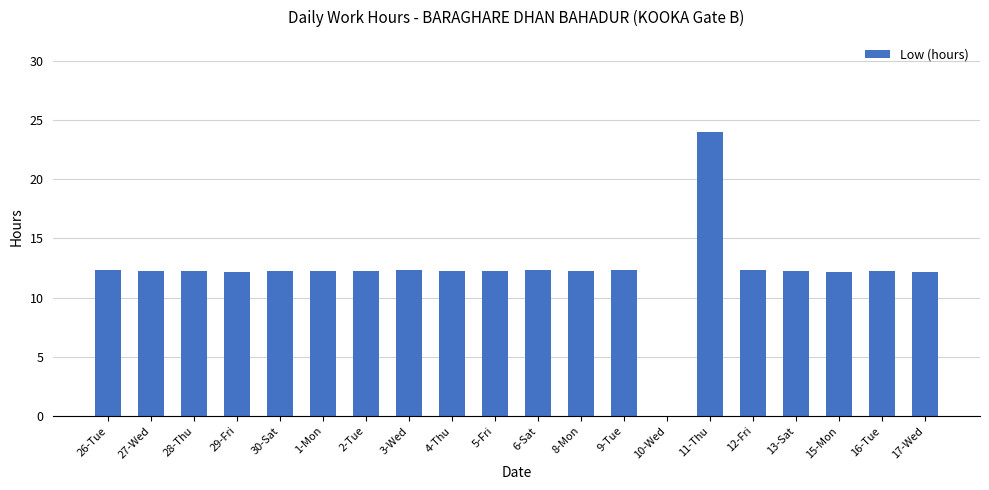

What is the ratio of the value at 5-Fri to the value at 28-Thu?

1.0